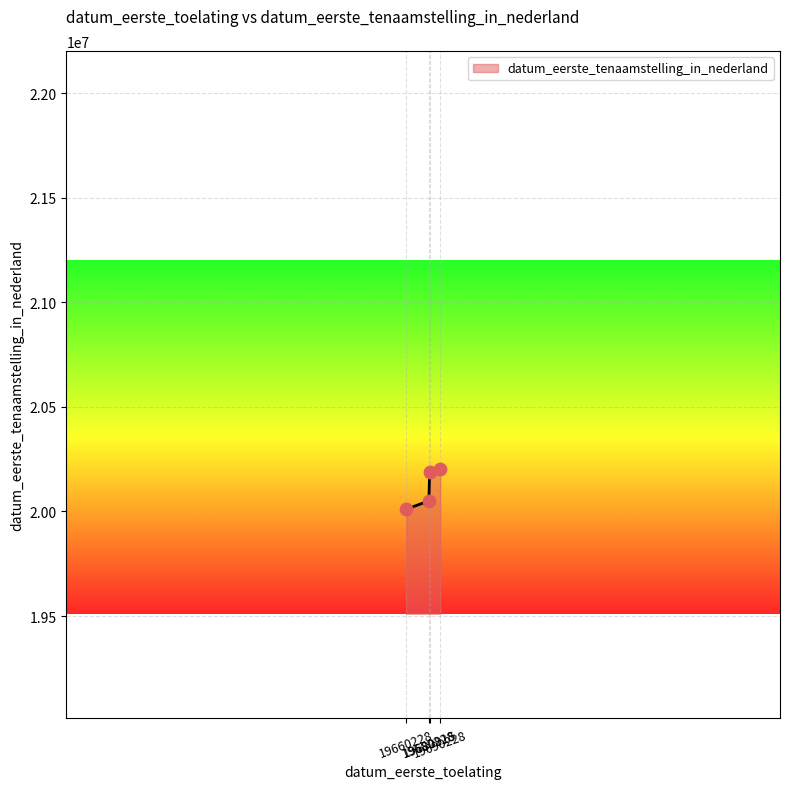

What is the change in value from 19660228 to 19680228?

+39894